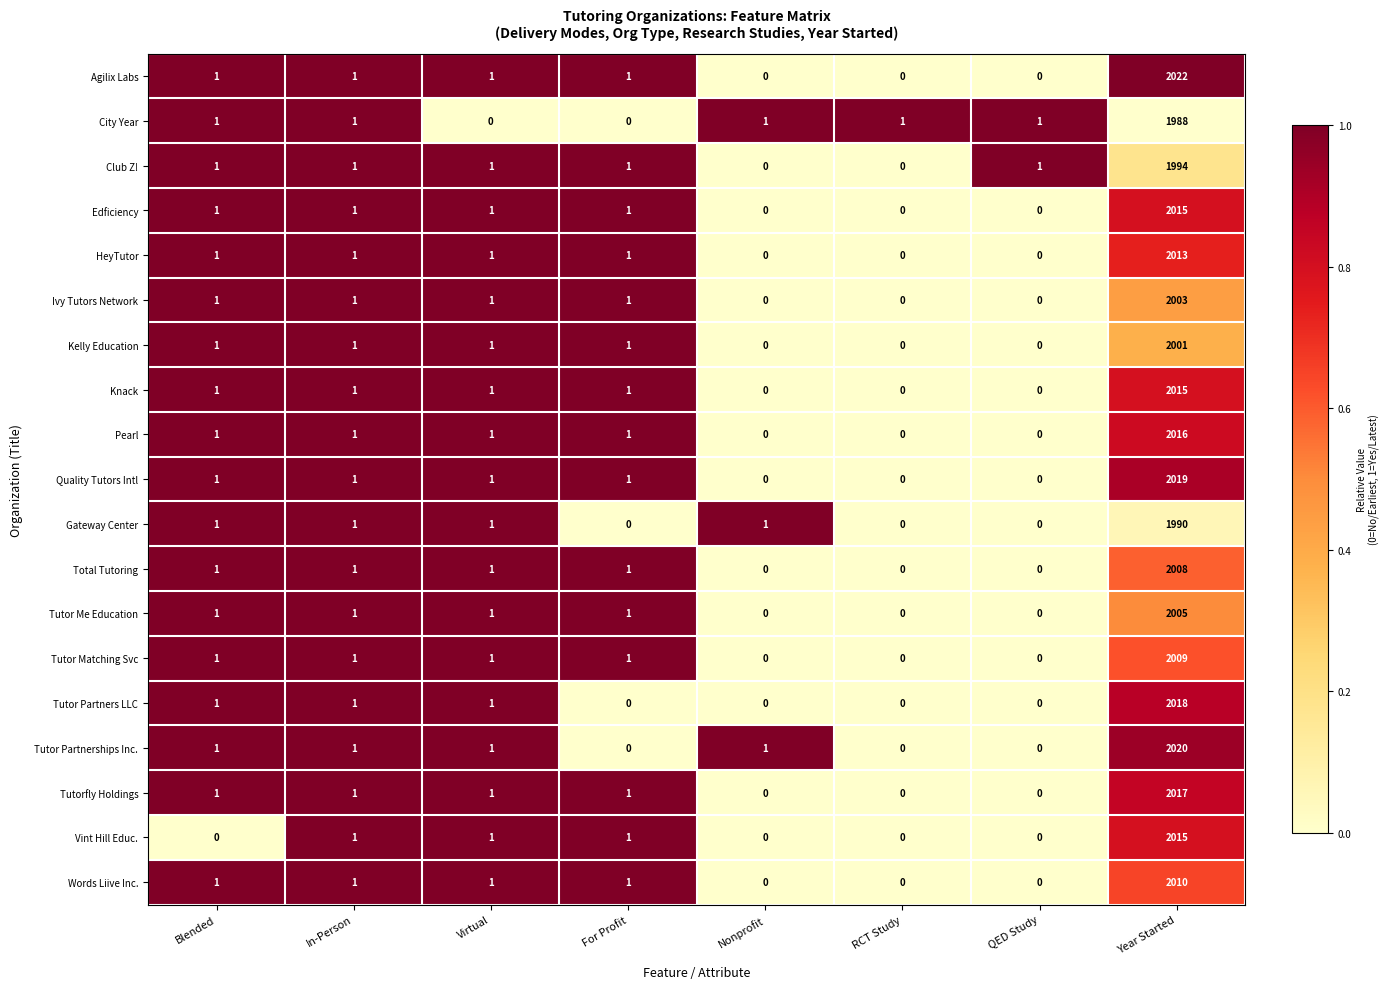

At which category does the chart reach its peak across all series?

Year Started